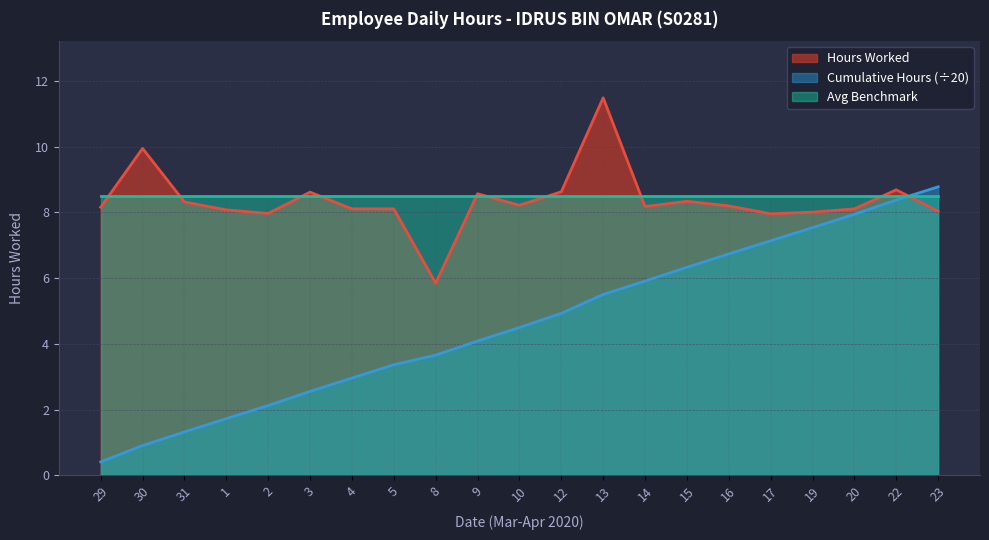

How many data points does each series have?

21